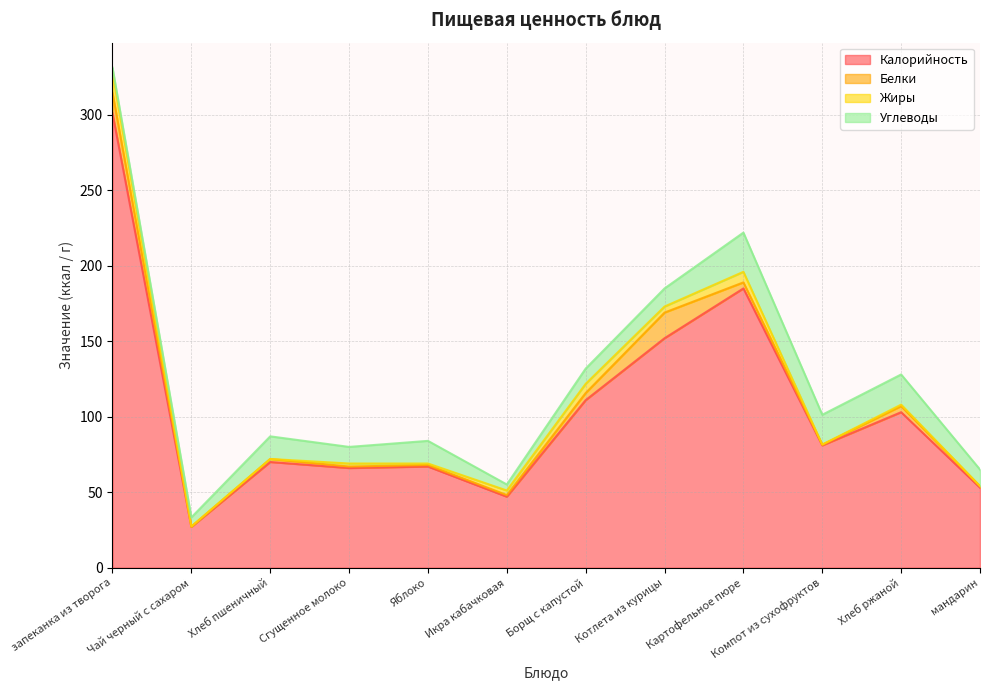

True or false: Углеводы has more than 2 points higher than both neighbors.

True